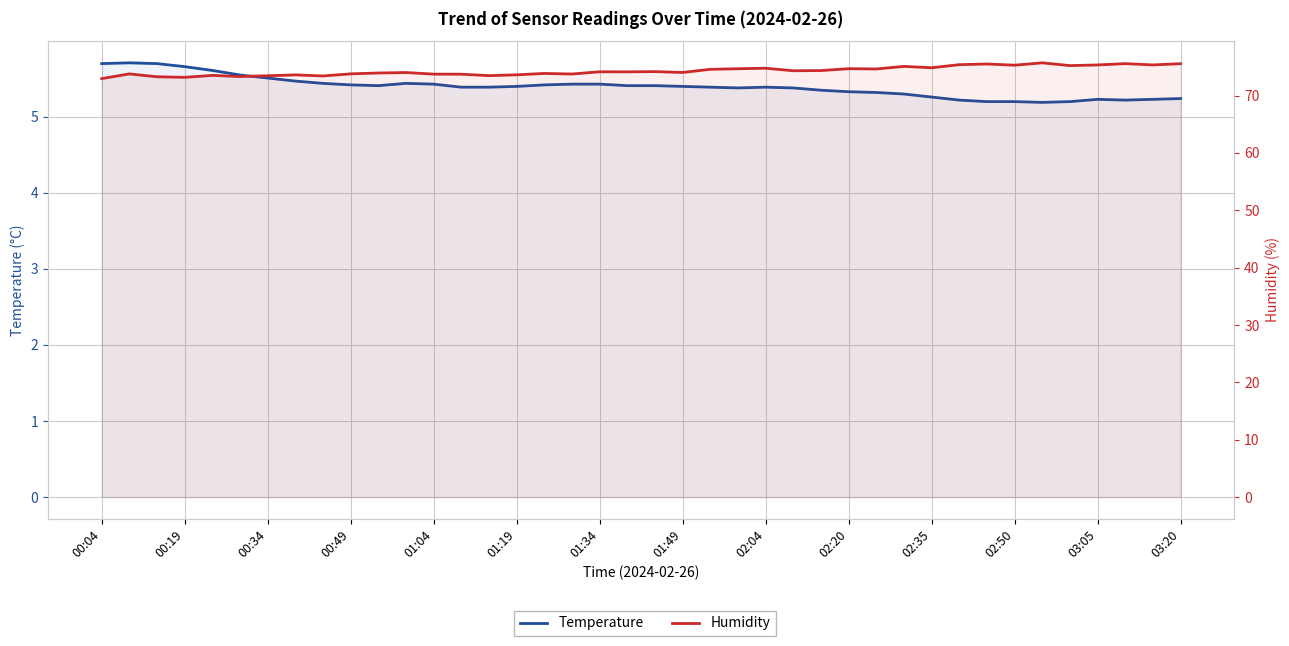

True or false: Temperature and Humidity cross at least once.

False